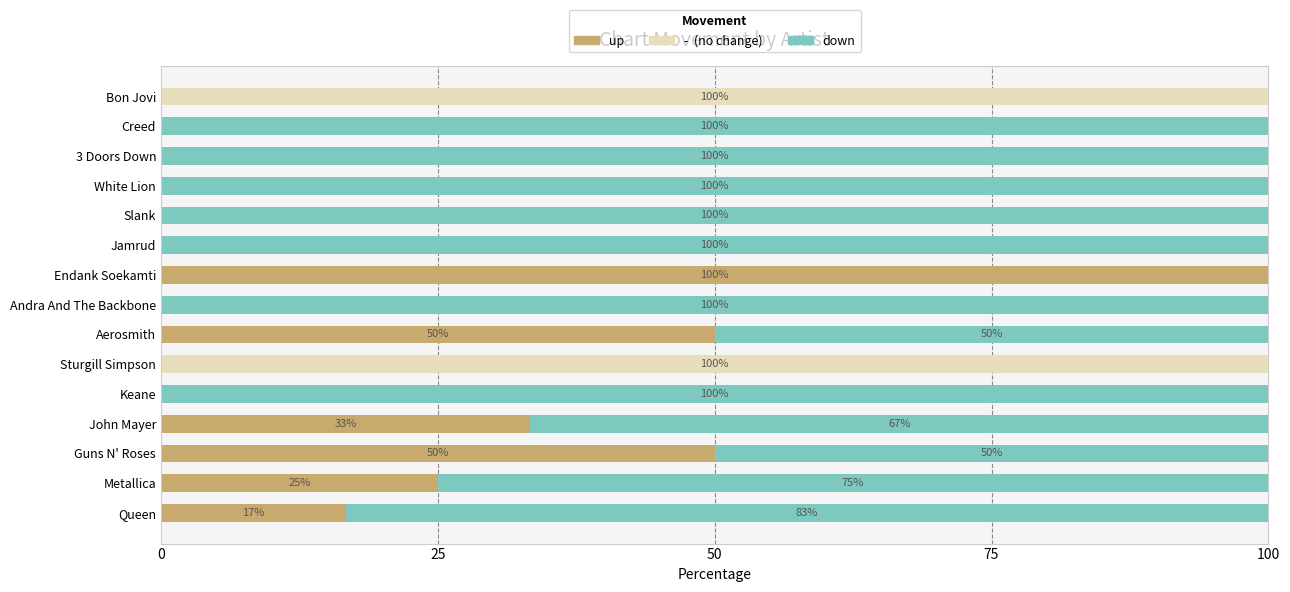

What is the total value across all series at Slank?

100.0